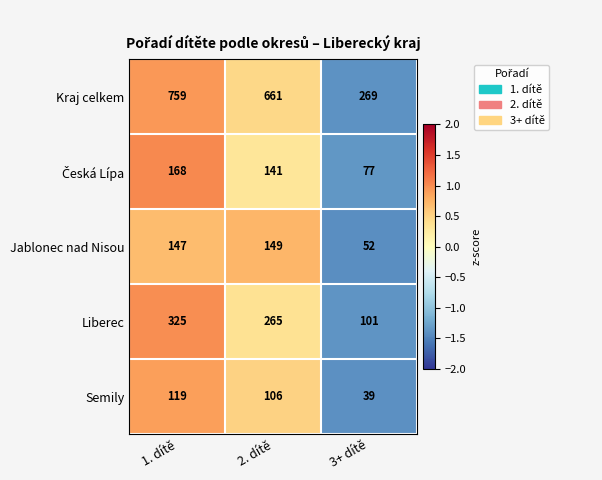

Count the number of data series in this chart.

5